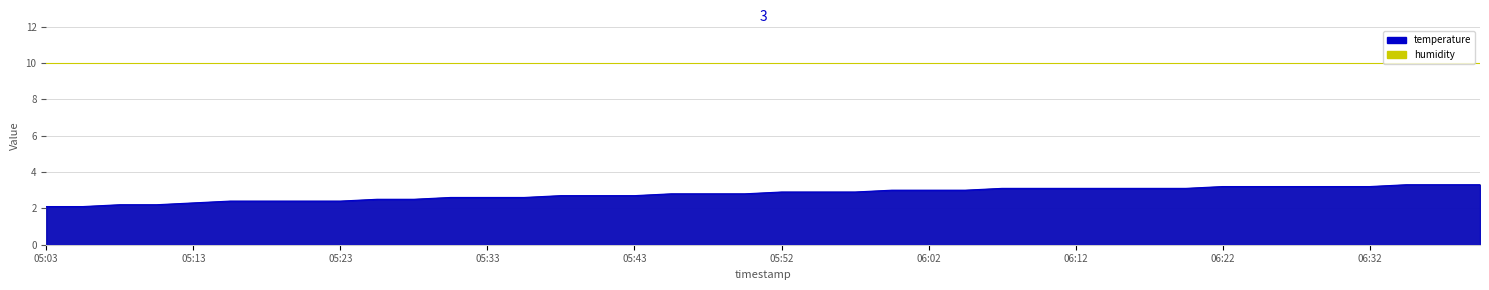

What is the label of the 17th point from the left?

05:43